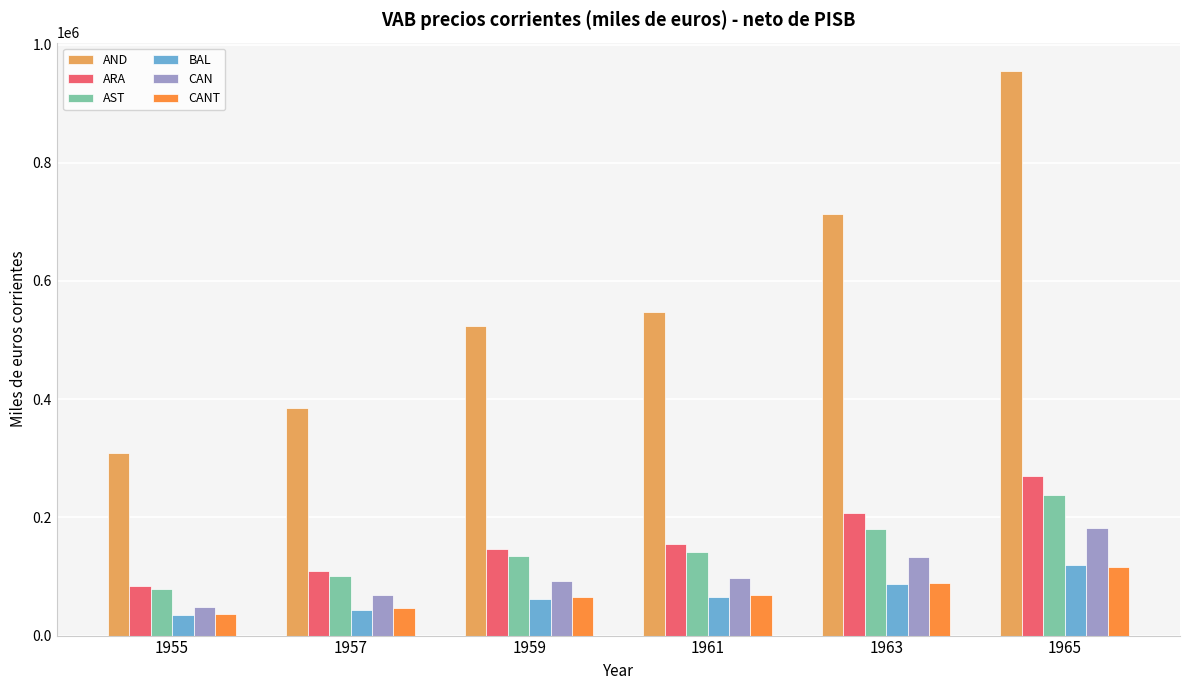

Which series changed the most between 1959 and 1963?

AND